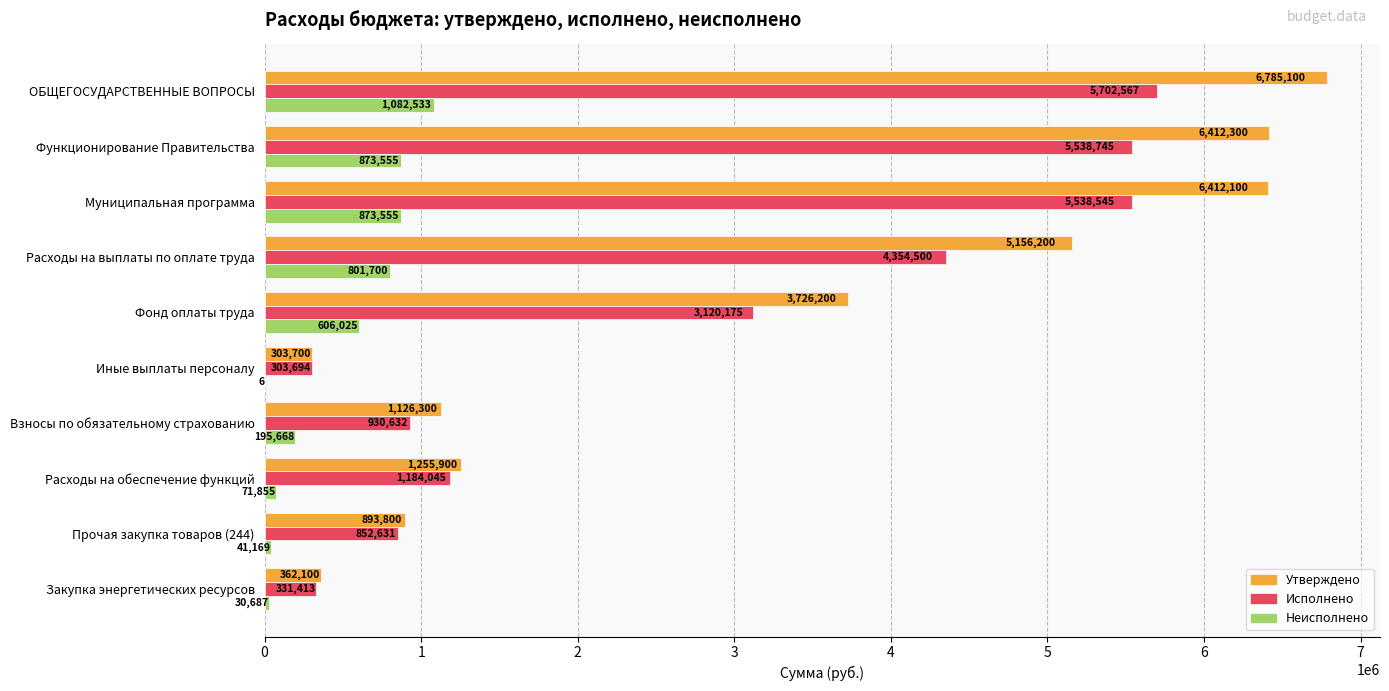

What is the sum of all Утверждено values?

32433700.0